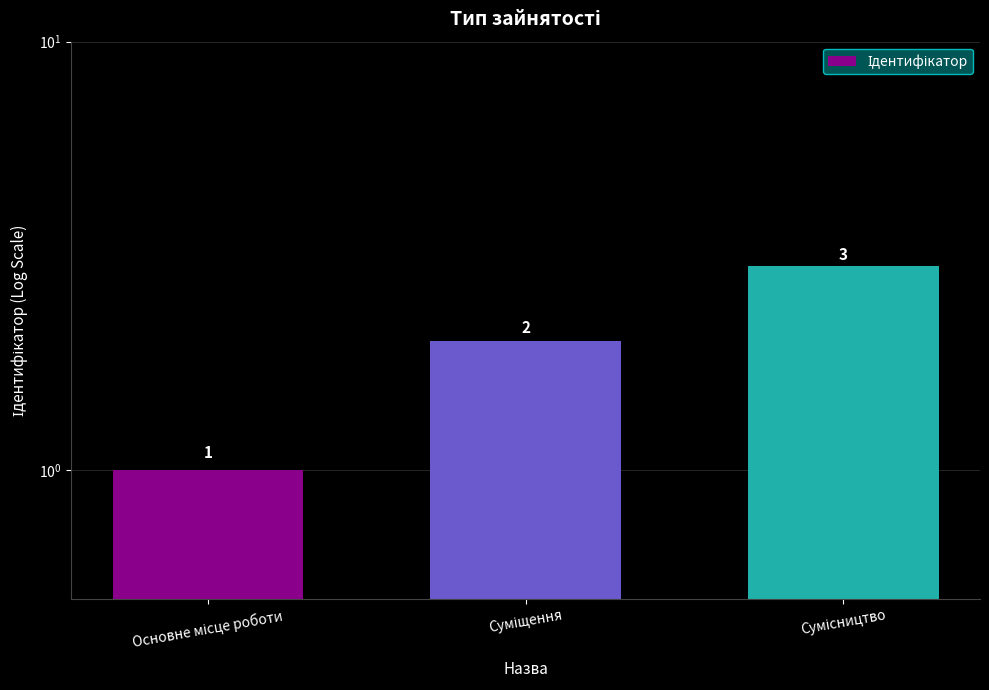

Which label corresponds to the largest value in the chart?

Сумісництво